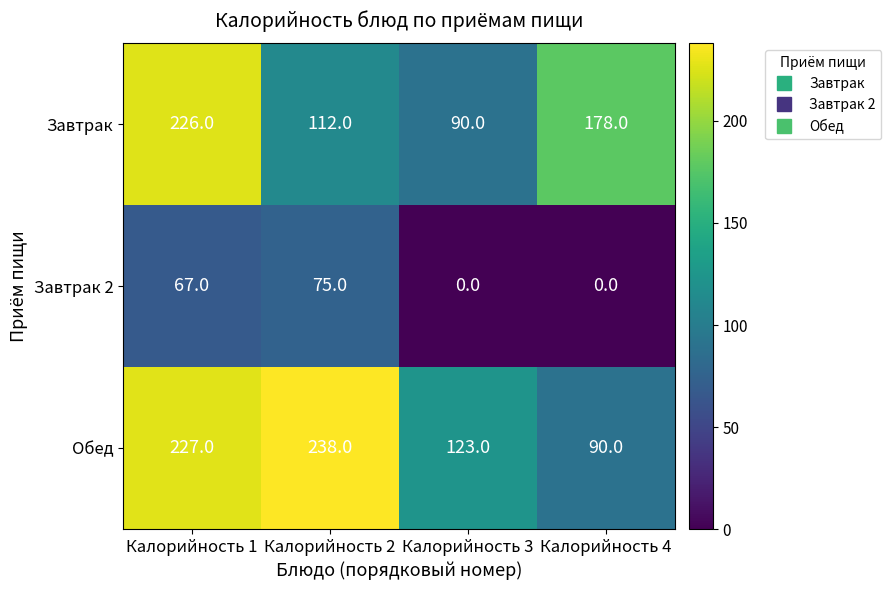

List the series in order of their peak value, highest first.

Обед, Завтрак, Завтрак 2